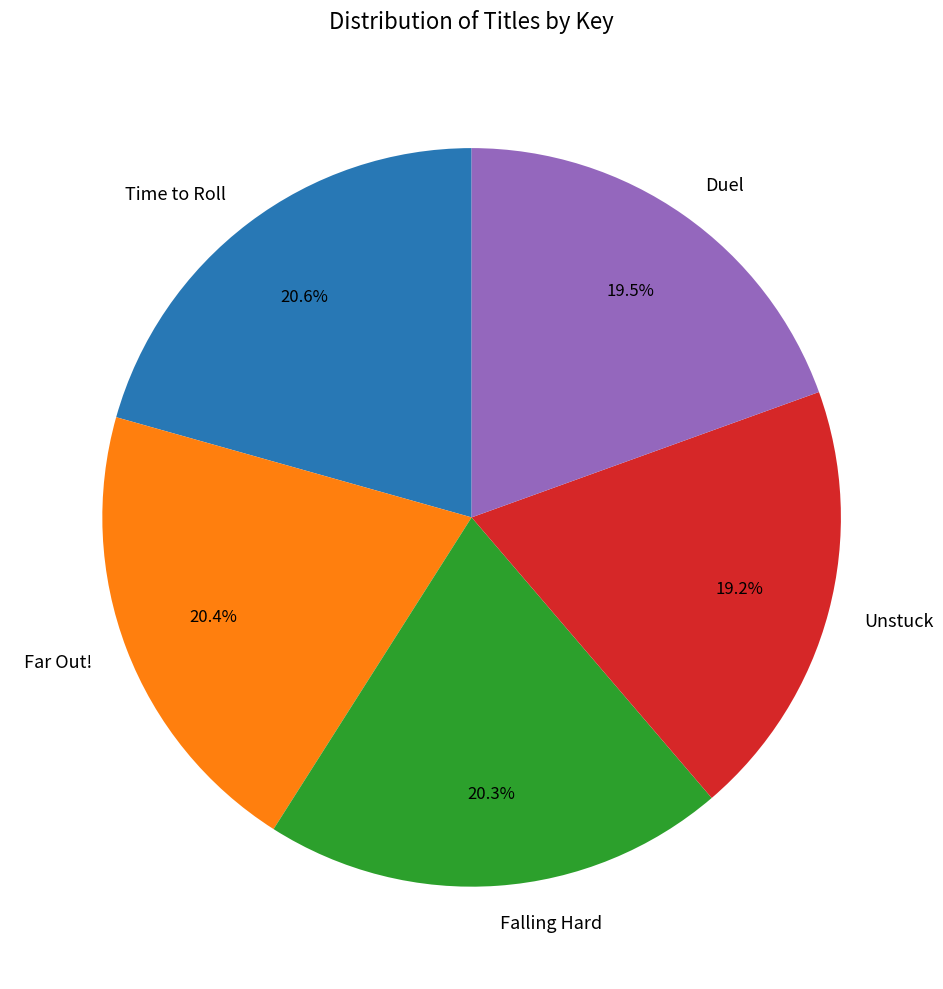

How many slices are in this pie chart?

5